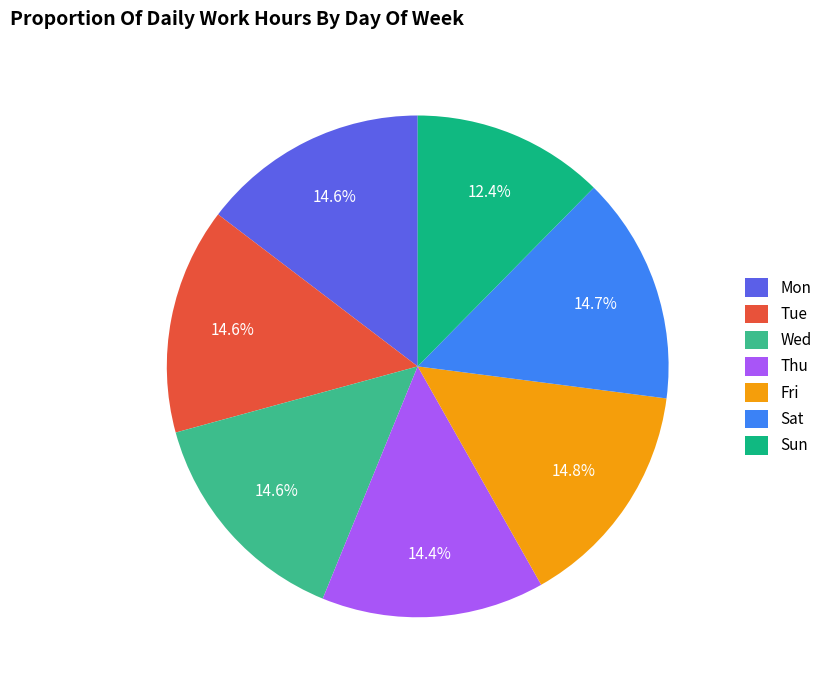

What percentage is the Fri slice, to the nearest percent?

15%